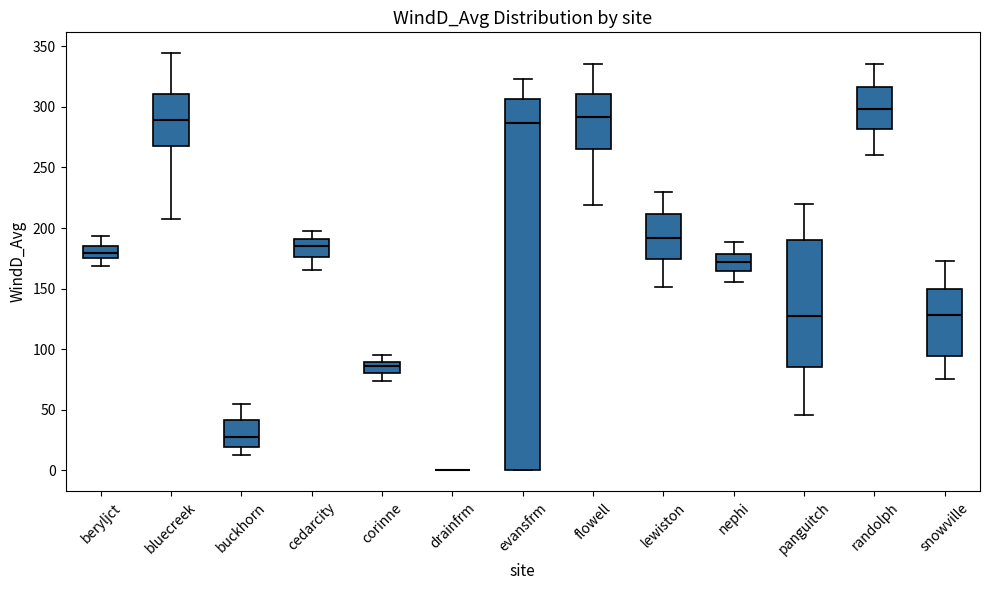

Reading left to right, transcribe this box plot: for each box, give where its median line is, the range the box spans, and where its two whiskers end, as read against the y-axis. The values are not printed on the chart, so give them approximately, as read against the axis.

beryljct: median 180, box 175 to 185, whiskers 170 to 195
bluecreek: median 290, box 270 to 310, whiskers 205 to 345
buckhorn: median 30, box 20 to 40, whiskers 15 to 55
cedarcity: median 185, box 175 to 190, whiskers 165 to 200
corinne: median 85, box 80 to 90, whiskers 75 to 95
drainfrm: box collapsed to a line at 0, whiskers 0 to 0
evansfrm: median 285, box 0 to 305, whiskers 0 to 325
flowell: median 290, box 265 to 310, whiskers 220 to 335
lewiston: median 190, box 175 to 210, whiskers 150 to 230
nephi: median 170, box 165 to 180, whiskers 155 to 190
panguitch: median 130, box 85 to 190, whiskers 45 to 220
randolph: median 300, box 280 to 315, whiskers 260 to 335
snowville: median 130, box 95 to 150, whiskers 75 to 175